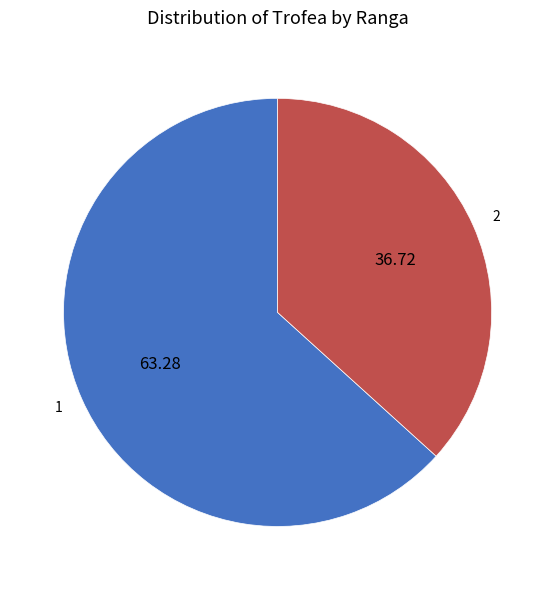

Between 1 and 2, which is larger?

1